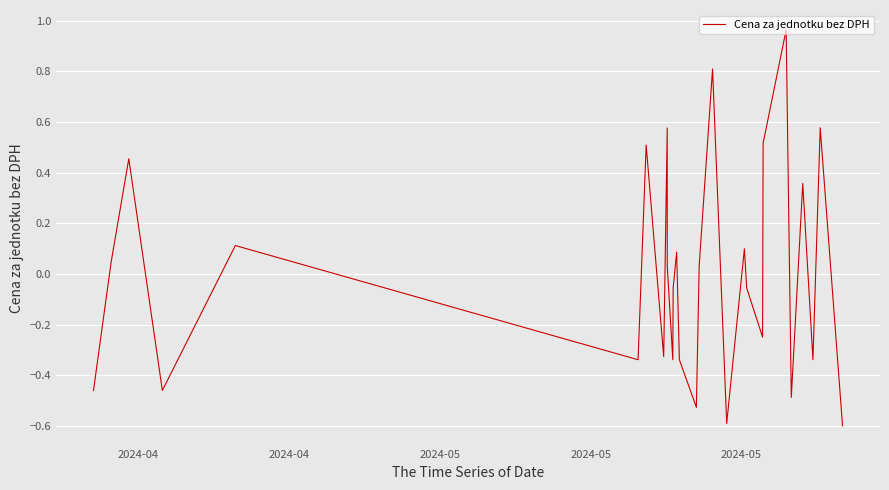

Count the number of values greater than 0.

14